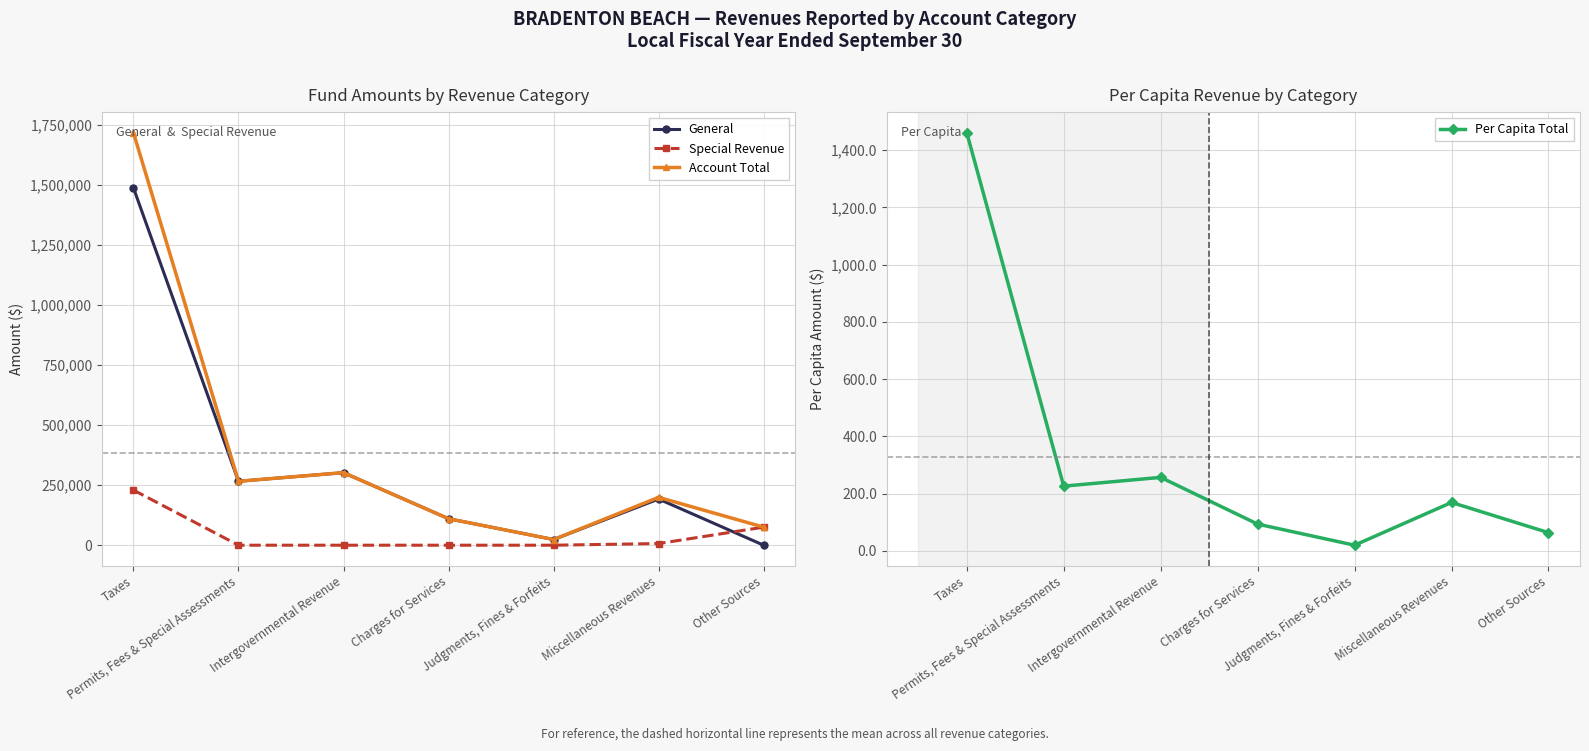

How many lines are shown in the chart?

4